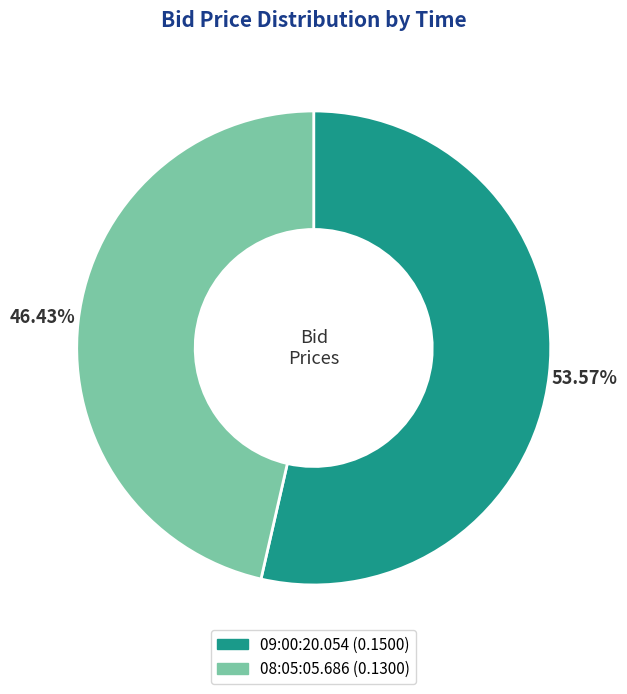

To the nearest percent, what is the difference between the largest and smallest slice percentages?

7%